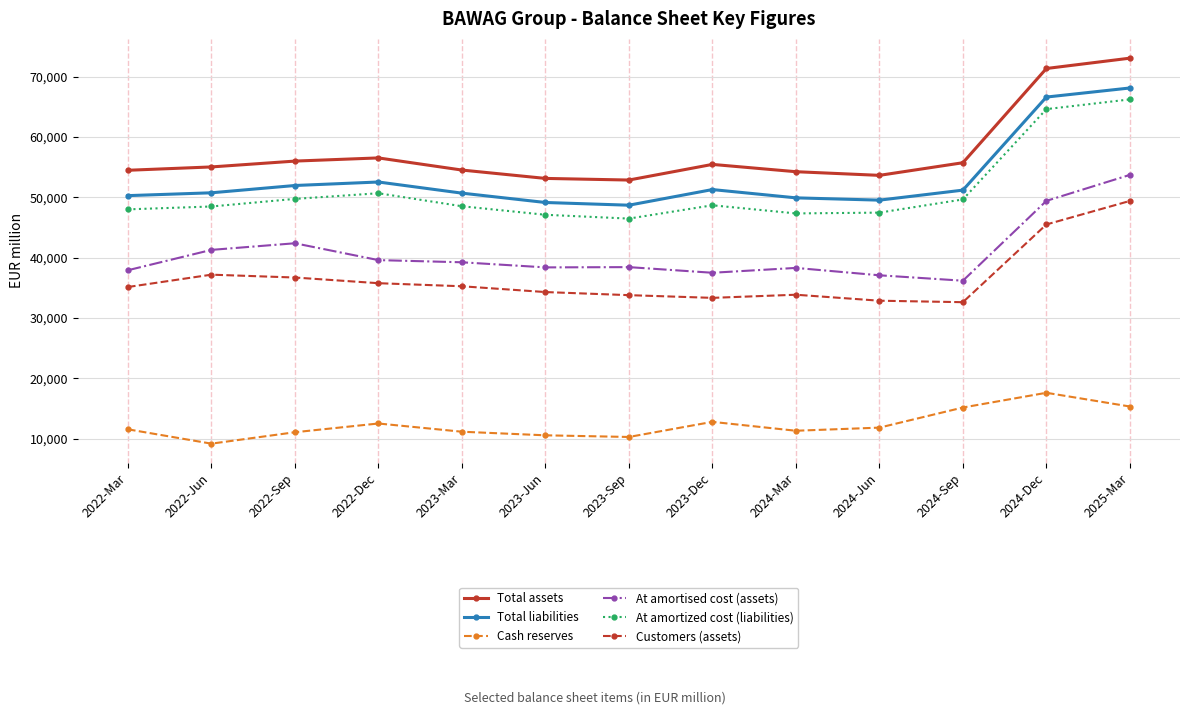

At which category does Total liabilities reach its first local peak?

2022-Dec